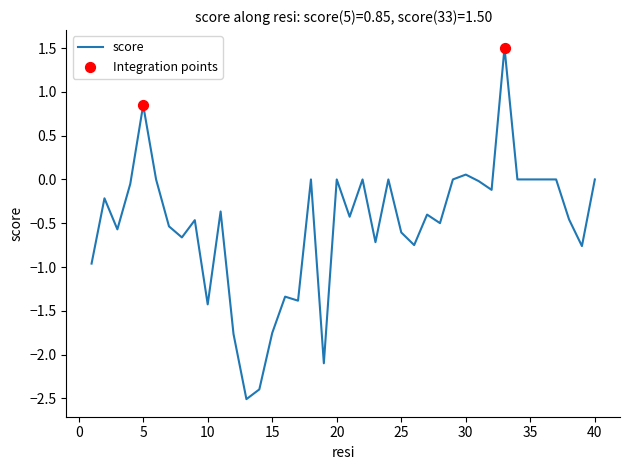

What is the greatest value displayed?

1.5